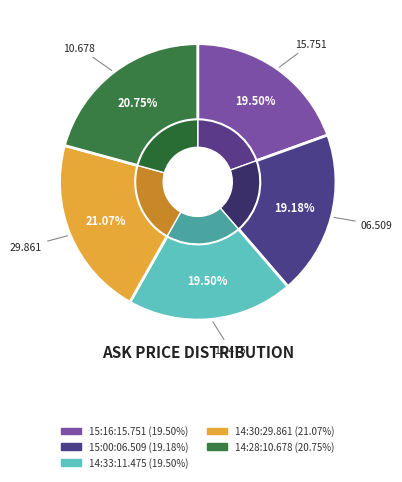

Which category has the biggest portion of the pie?

14:30:29.861